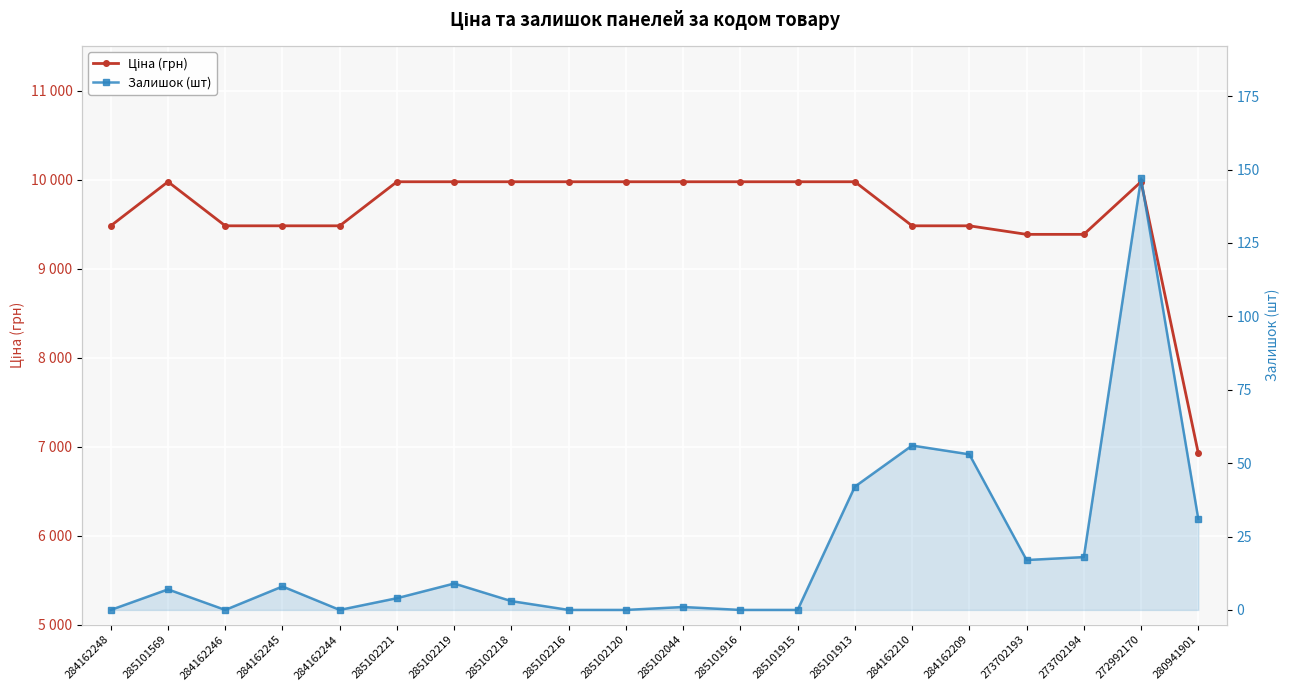

Which series has the largest range (max minus min)?

Ціна (грн)